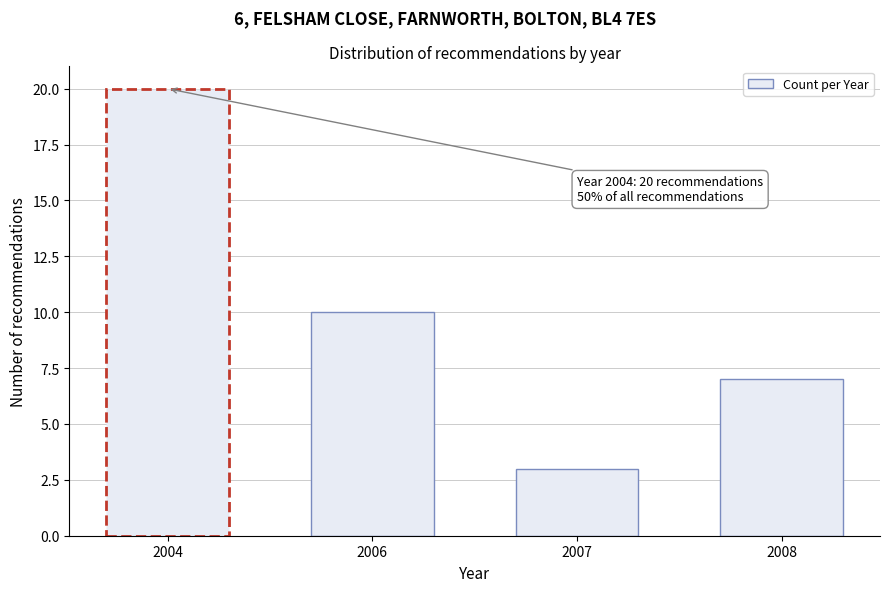

Reading left to right, extract all data points from this chart.

20	10	3	7